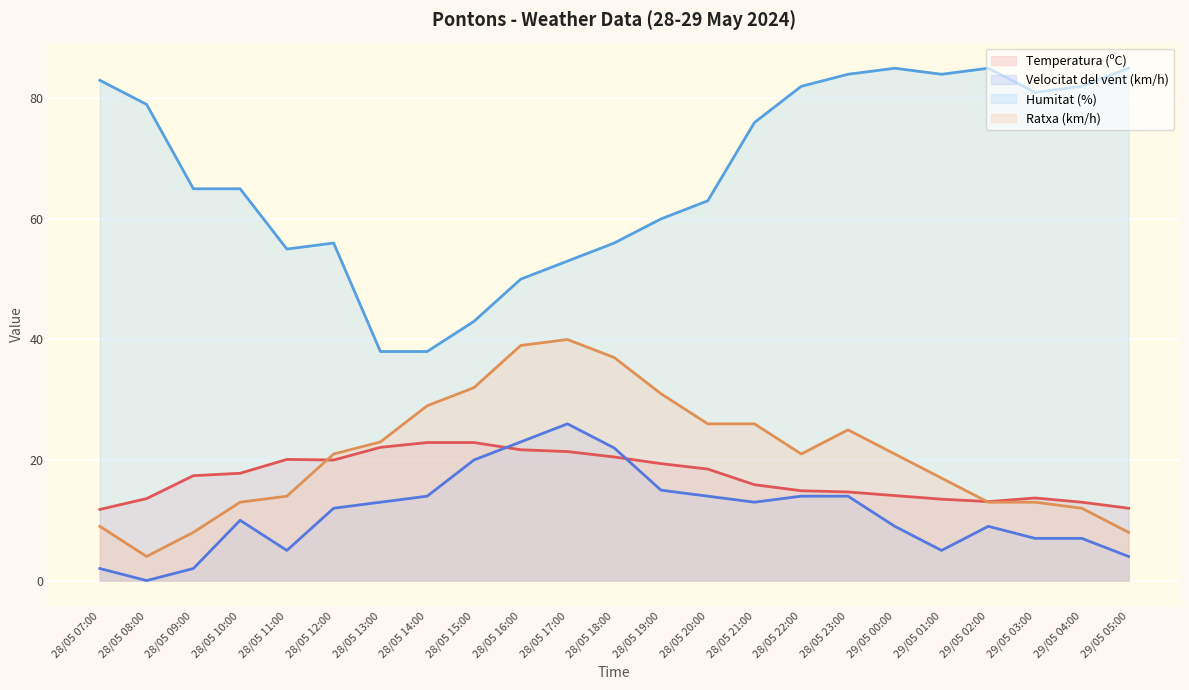

How many lines are shown in the chart?

4